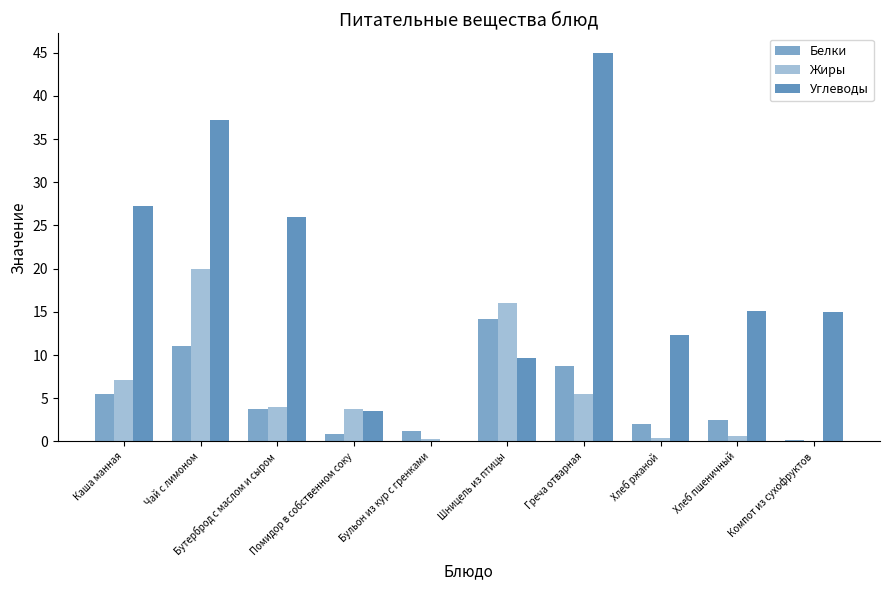

Which label corresponds to the smallest value in the chart?

Компот из сухофруктов